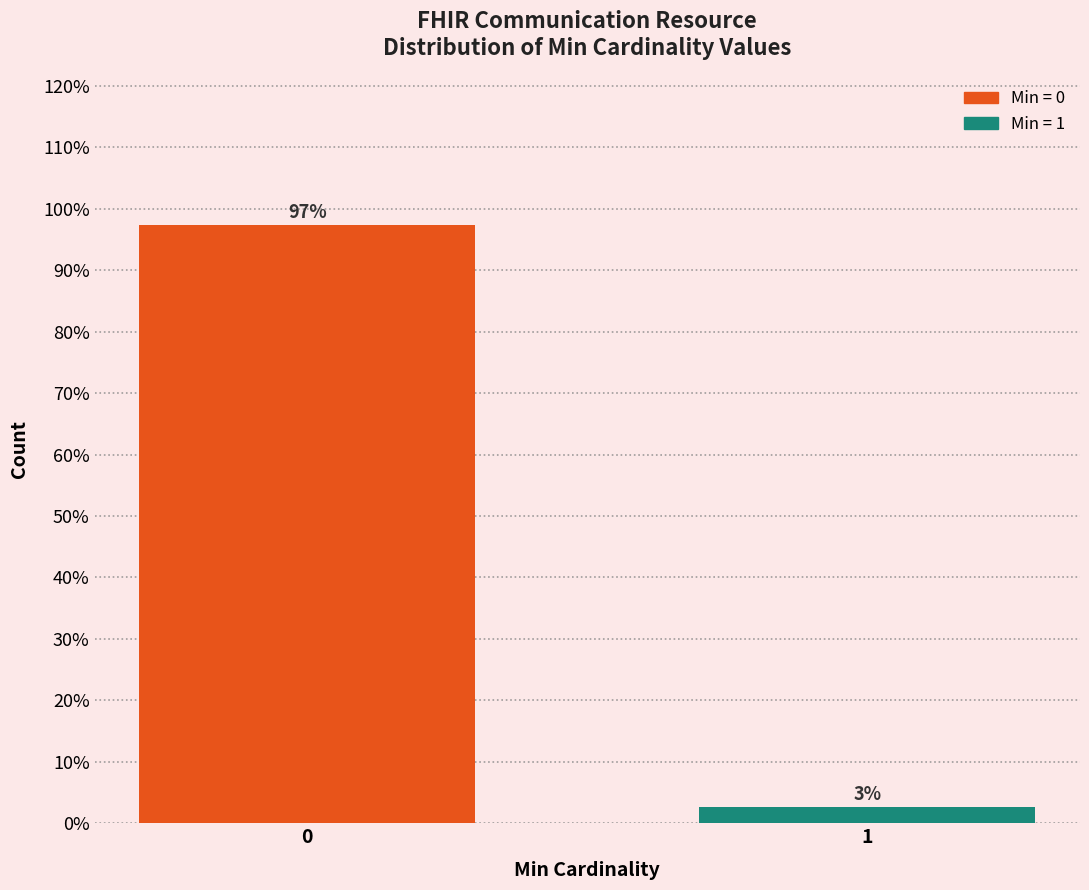

List the labels in order of value, smallest first.

1, 0